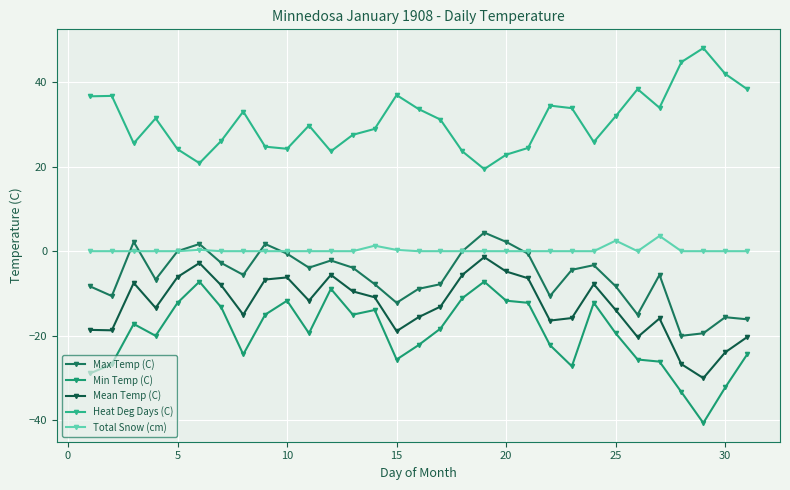

True or false: Max Temp (C) and Total Snow (cm) cross at least once.

True